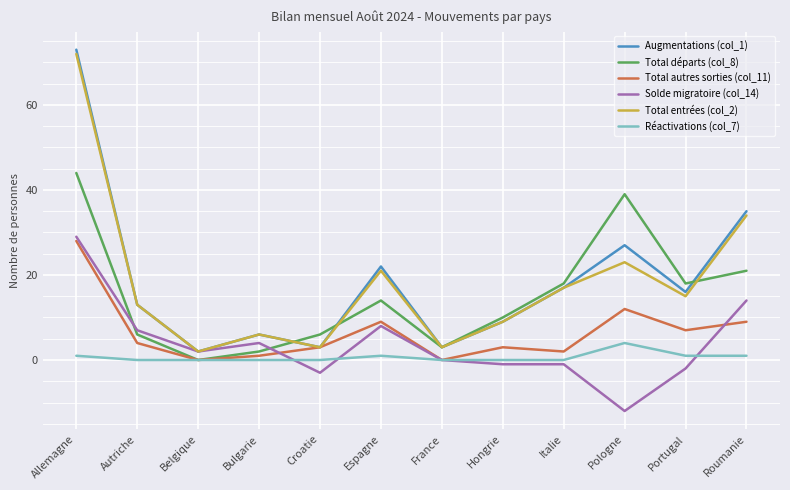

Reading right to left, what are all the values shown in this chart?

Augmentations (col_1): 35	16	27	17	9	3	22	3	6	2	13	73
Total départs (col_8): 21	18	39	18	10	3	14	6	2	0	6	44
Total autres sorties (col_11): 9	7	12	2	3	0	9	3	1	0	4	28
Solde migratoire (col_14): 14	-2	-12	-1	-1	0	8	-3	4	2	7	29
Total entrées (col_2): 34	15	23	17	9	3	21	3	6	2	13	72
Réactivations (col_7): 1	1	4	0	0	0	1	0	0	0	0	1